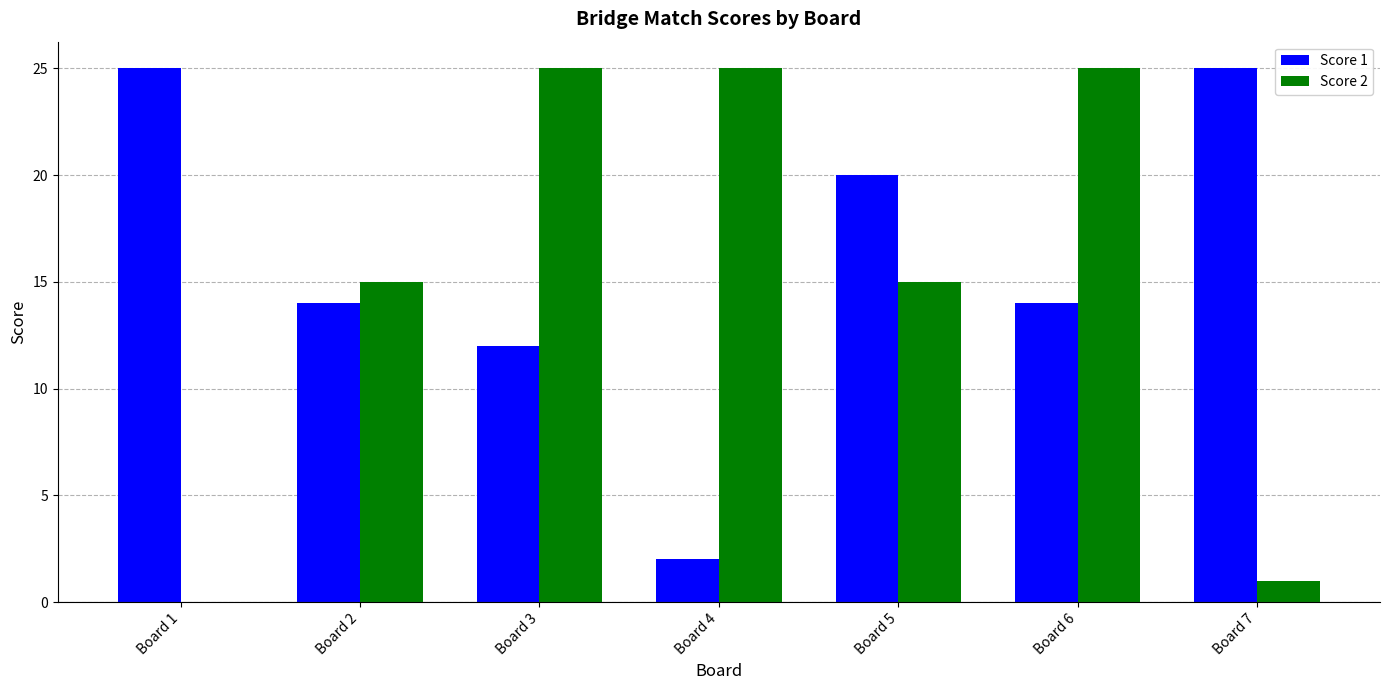

Reading right to left, what are all the values shown in this chart?

Score 1: 25	14	20	2	12	14	25
Score 2: 1	25	15	25	25	15	0